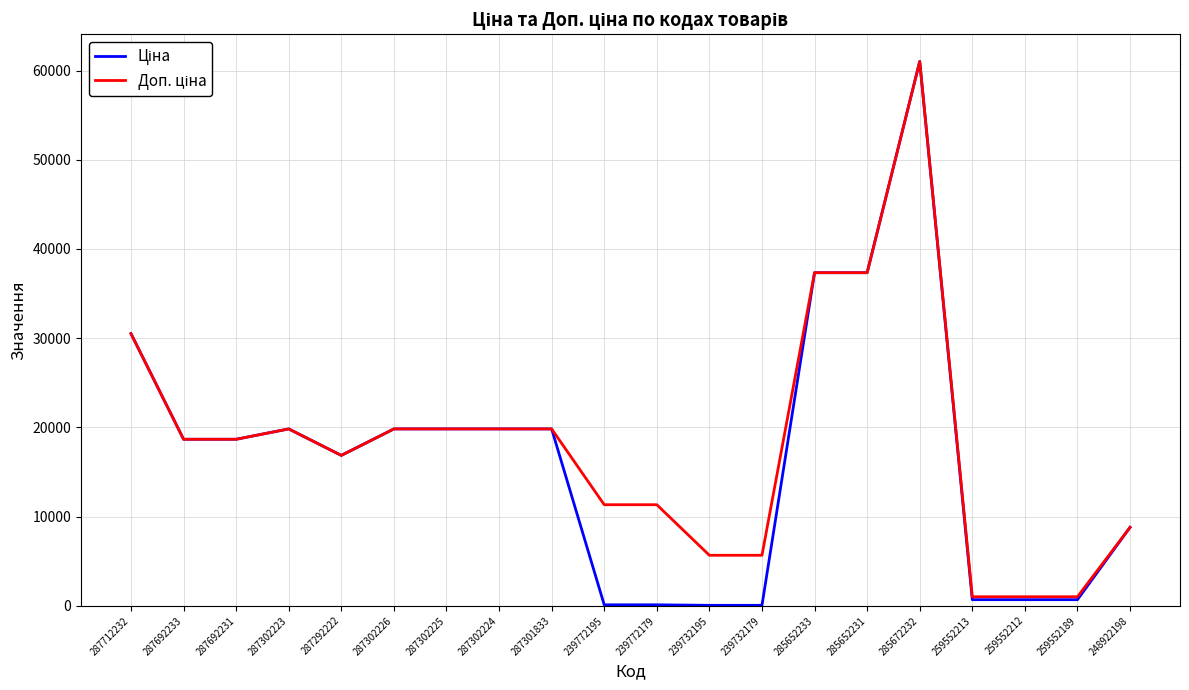

What is the maximum value shown in the chart?

61024.7